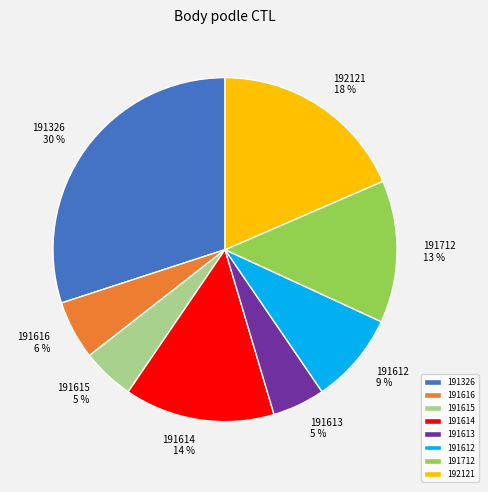

To the nearest percent, what is the combined percentage of 191712 and 191613?

18%